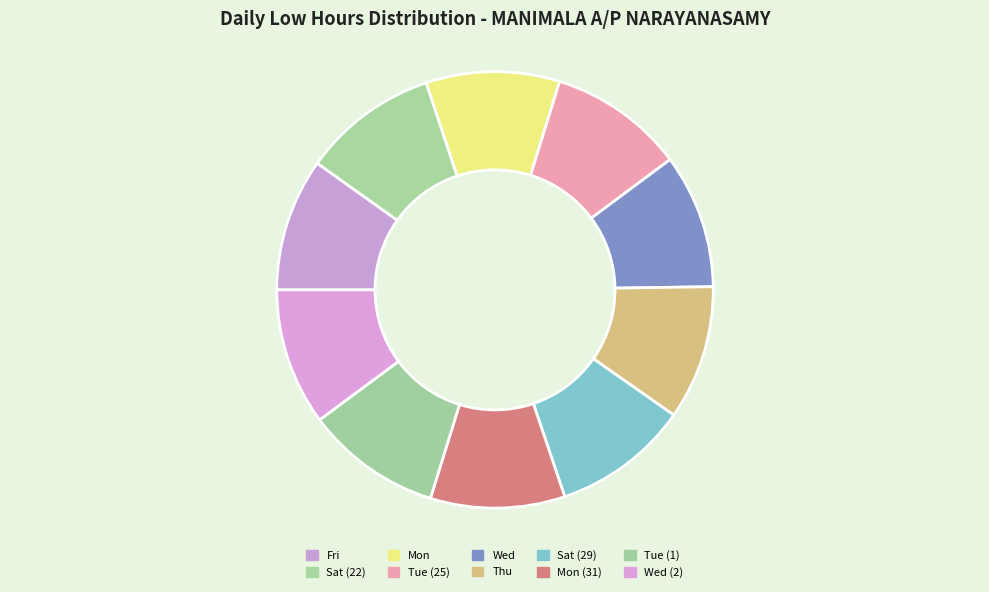

Is Mon the majority of the pie?

No